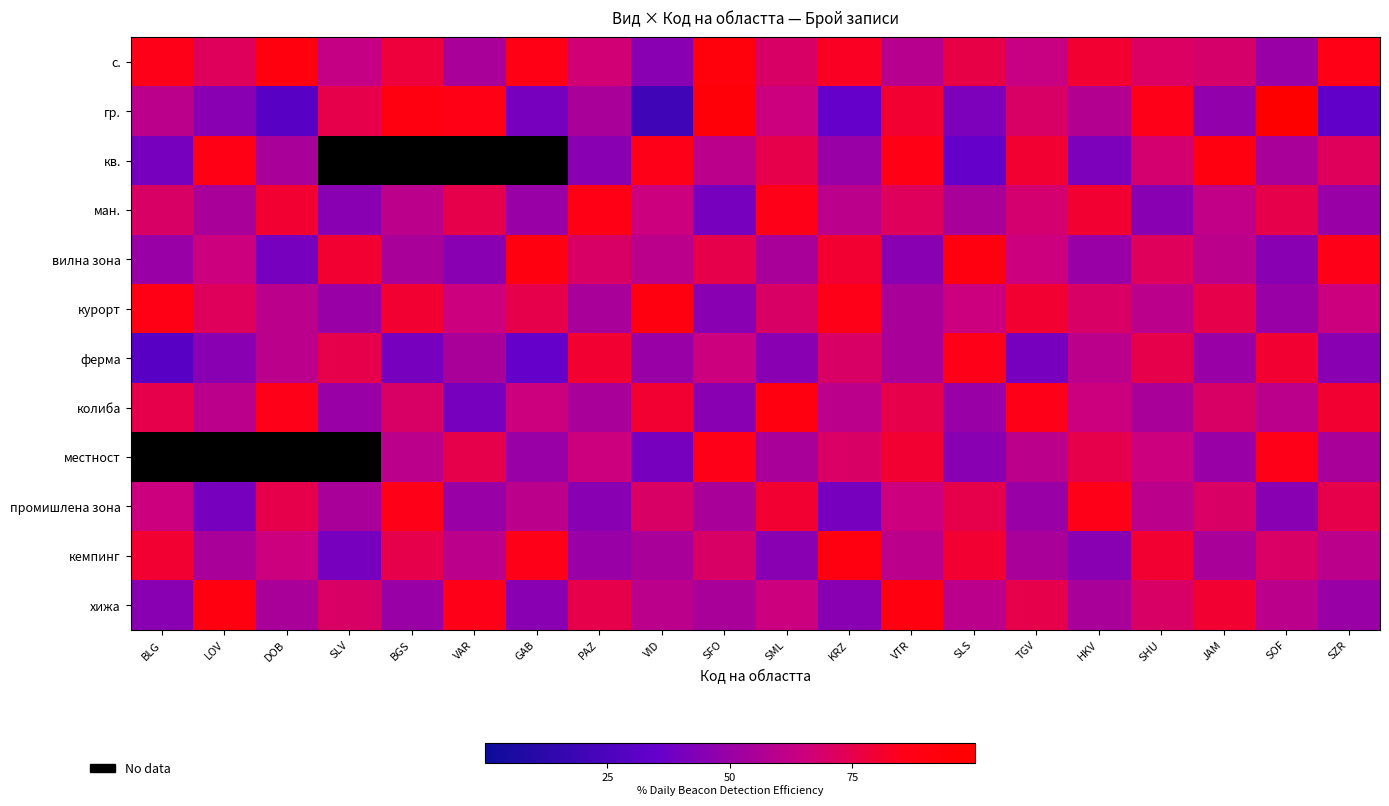

How many data points in промишлена зона are above 65?

8